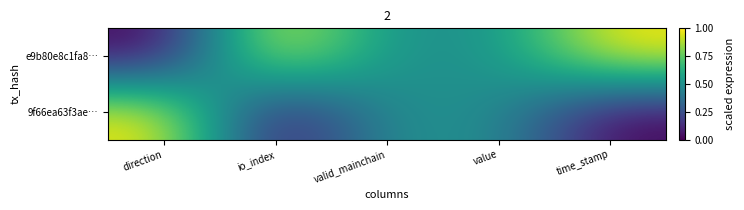

Count the number of data series in this chart.

2